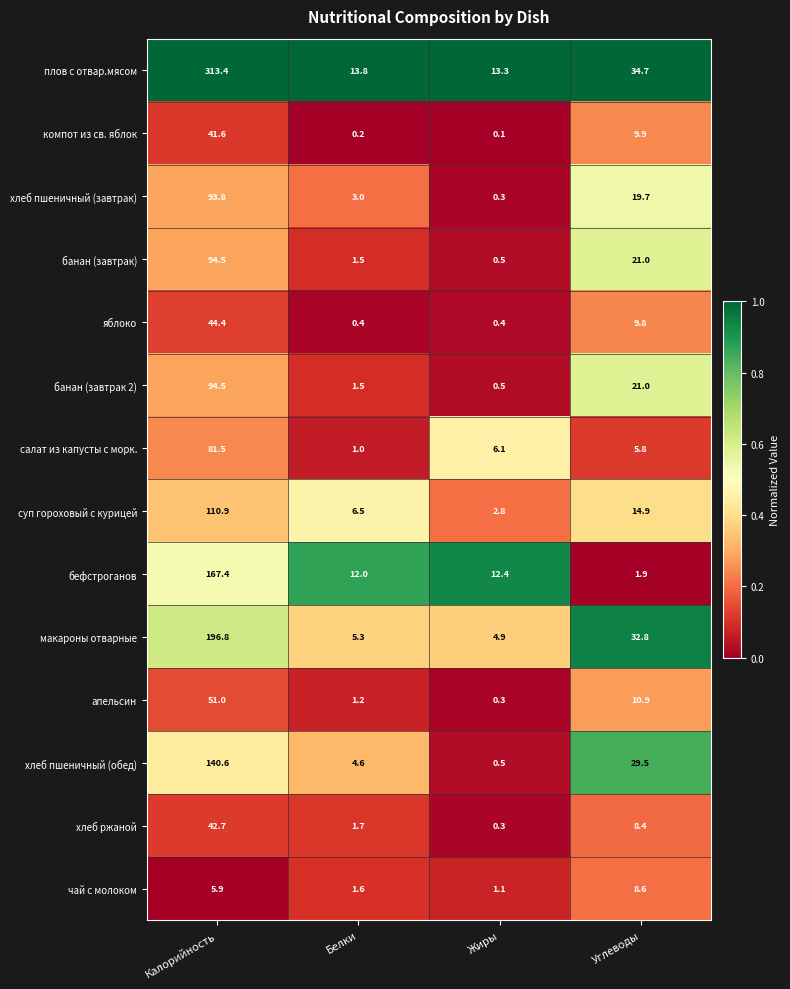

Between Калорийность and Жиры, which series saw the biggest shift?

плов с отвар.мясом